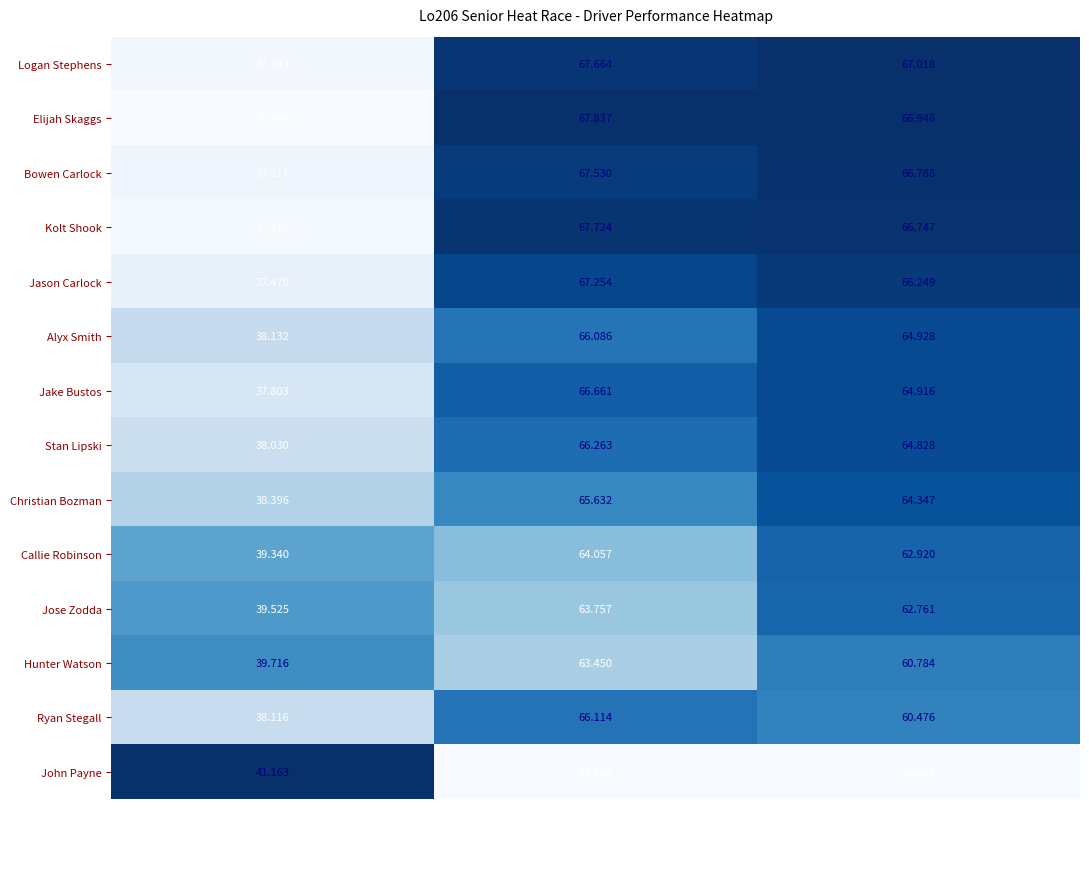

Which series has the largest total across all categories?

Elijah Skaggs